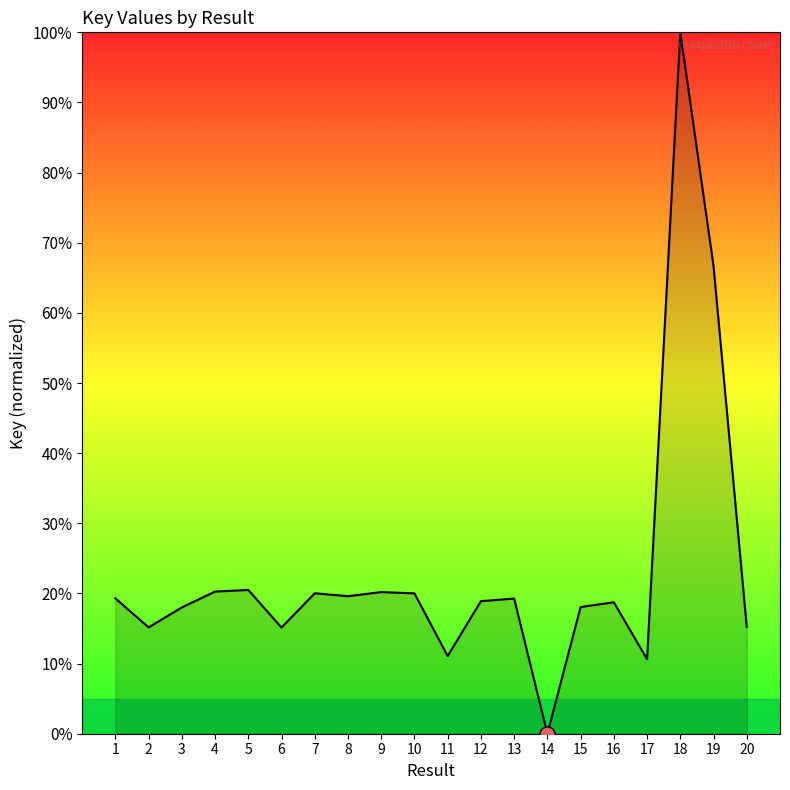

What is the change in value from 6 to 7?

+4.9